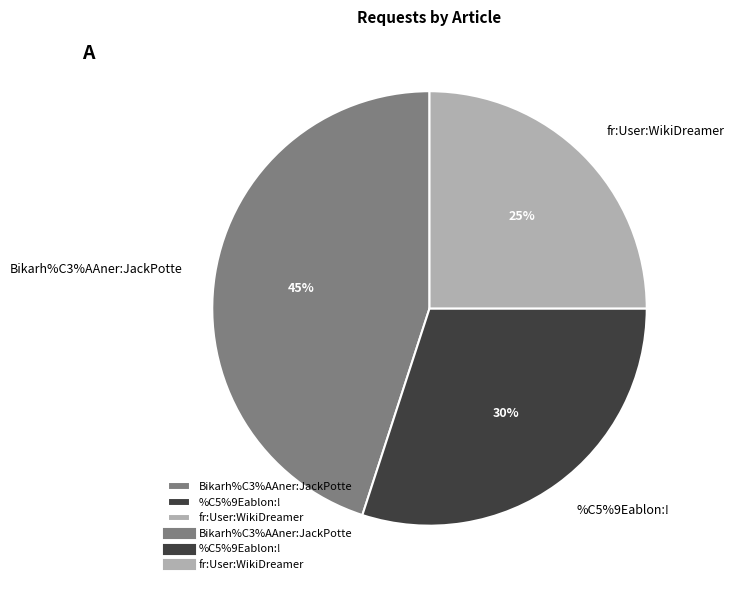

Does %C5%9Eablon:! represent more than half of the total?

No